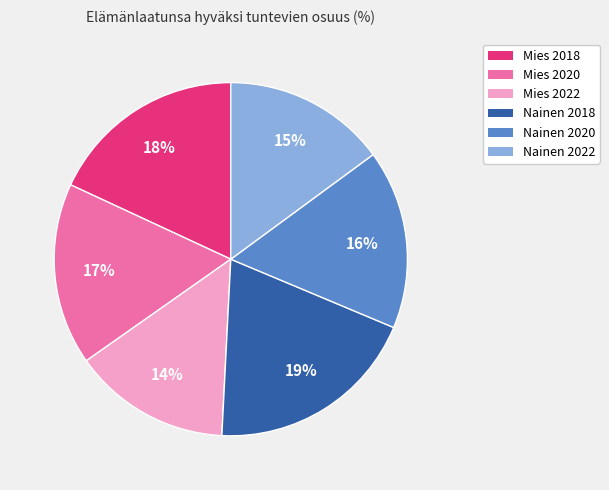

To the nearest percent, what percentage of the pie is Nainen 2018?

19%